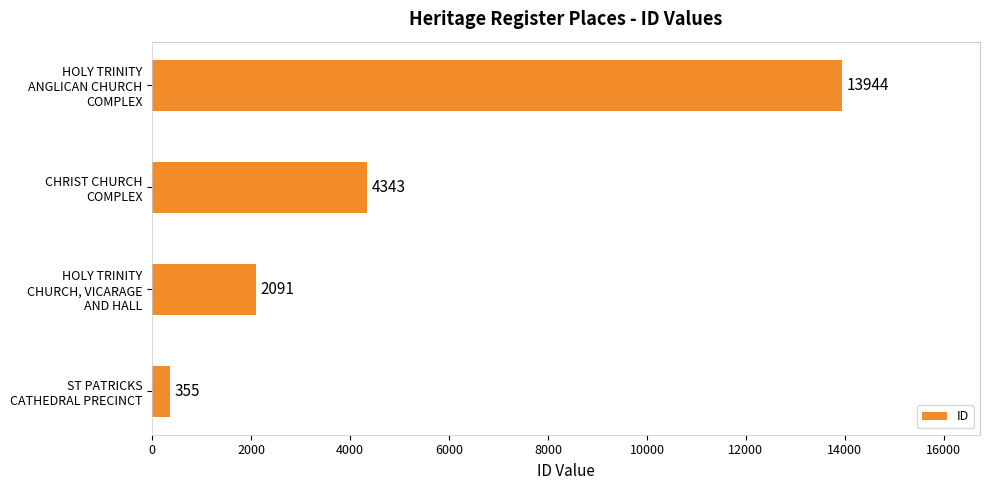

Reading bottom to top, extract all data points from this chart.

355	2091	4343	13944